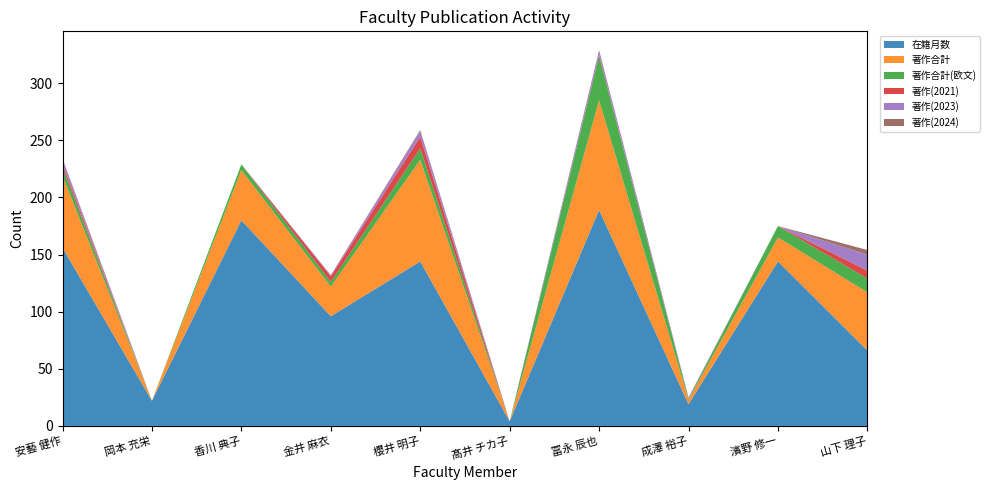

Reading right to left, extract all data points from this chart.

在籍月数: 山下 理子=66	濱野 修一=144	成澤 裕子=19	冨永 辰也=189	髙井 チカ子=4	櫻井 明子=144	金井 麻衣=96	香川 典子=180	岡本 充栄=22	安藝 健作=156
著作合計: 山下 理子=51	濱野 修一=21	成澤 裕子=4	冨永 辰也=96	髙井 チカ子=0	櫻井 明子=89	金井 麻衣=26	香川 典子=44	岡本 充栄=0	安藝 健作=63
著作合計(欧文): 山下 理子=12	濱野 修一=10	成澤 裕子=1	冨永 辰也=39	髙井 チカ子=0	櫻井 明子=10	金井 麻衣=4	香川 典子=5	岡本 充栄=0	安藝 健作=7
著作(2021): 山下 理子=7	濱野 修一=0	成澤 裕子=0	冨永 辰也=1	髙井 チカ子=0	櫻井 明子=10	金井 麻衣=5	香川 典子=0	岡本 充栄=0	安藝 健作=3
著作(2023): 山下 理子=14	濱野 修一=0	成澤 裕子=1	冨永 辰也=4	髙井 チカ子=0	櫻井 明子=5	金井 麻衣=1	香川 典子=0	岡本 充栄=0	安藝 健作=4
著作(2024): 山下 理子=4	濱野 修一=0	成澤 裕子=0	冨永 辰也=0	髙井 チカ子=0	櫻井 明子=1	金井 麻衣=0	香川 典子=0	岡本 充栄=0	安藝 健作=1